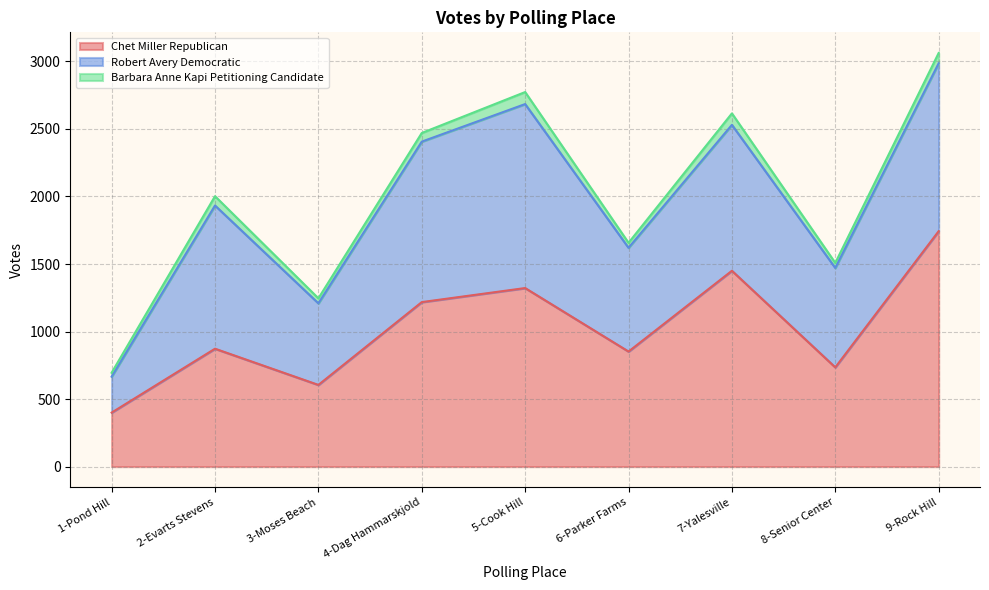

Where does the Chet Miller Republican series first go above 873?

4-Dag Hammarskjold